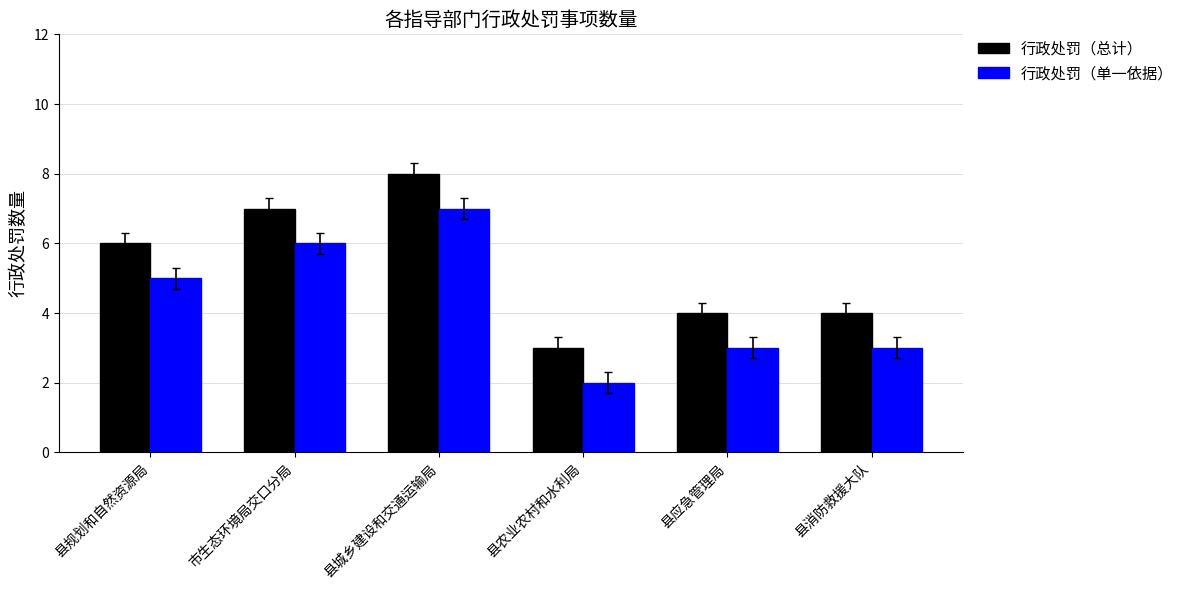

What is the total value across all series at 县农业农村和水利局?

5